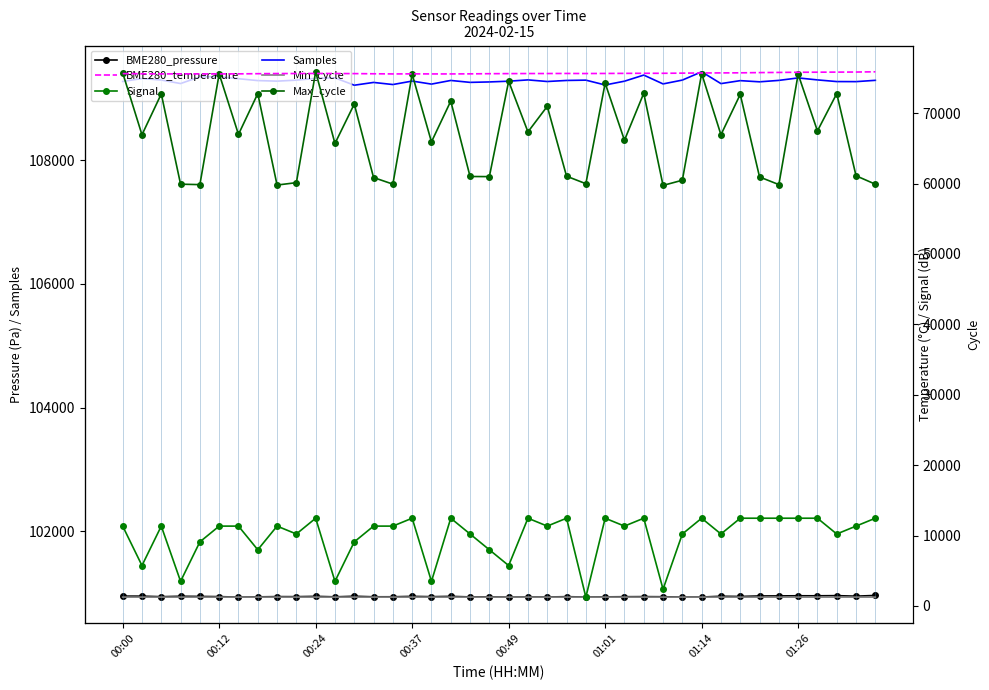

Is the value of Max_cycle at 39 greater than the value of Min_cycle at 38?

Yes